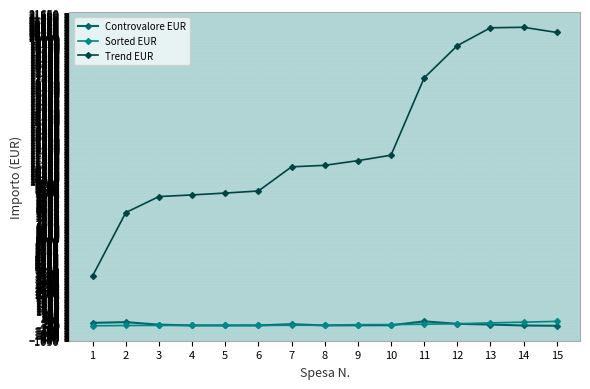

What is the difference between the second highest and second lowest values in the Trend EUR series?

12801.4